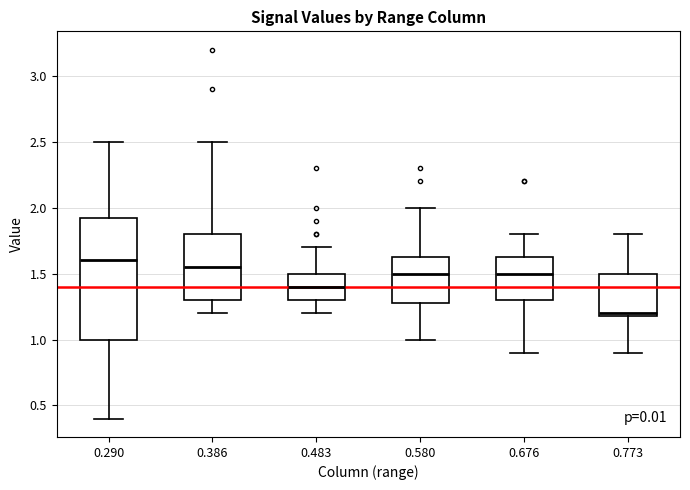

Reading left to right, transcribe this box plot: for each box, give where its median line is, the range the box spans, and where its two whiskers end, as read against the y-axis. The values are not printed on the chart, so give them approximately, as read against the axis.

0.290: median 1.60, box 1.00 to 1.95, whiskers 0.40 to 2.50
0.386: median 1.55, box 1.30 to 1.80, whiskers 1.20 to 2.50
0.483: median 1.40, box 1.30 to 1.50, whiskers 1.20 to 1.70
0.580: median 1.50, box 1.30 to 1.65, whiskers 1.00 to 2.00
0.676: median 1.50, box 1.30 to 1.65, whiskers 0.90 to 1.80
0.773: median 1.20 (just above the box's lower edge), box 1.20 to 1.50, whiskers 0.90 to 1.80